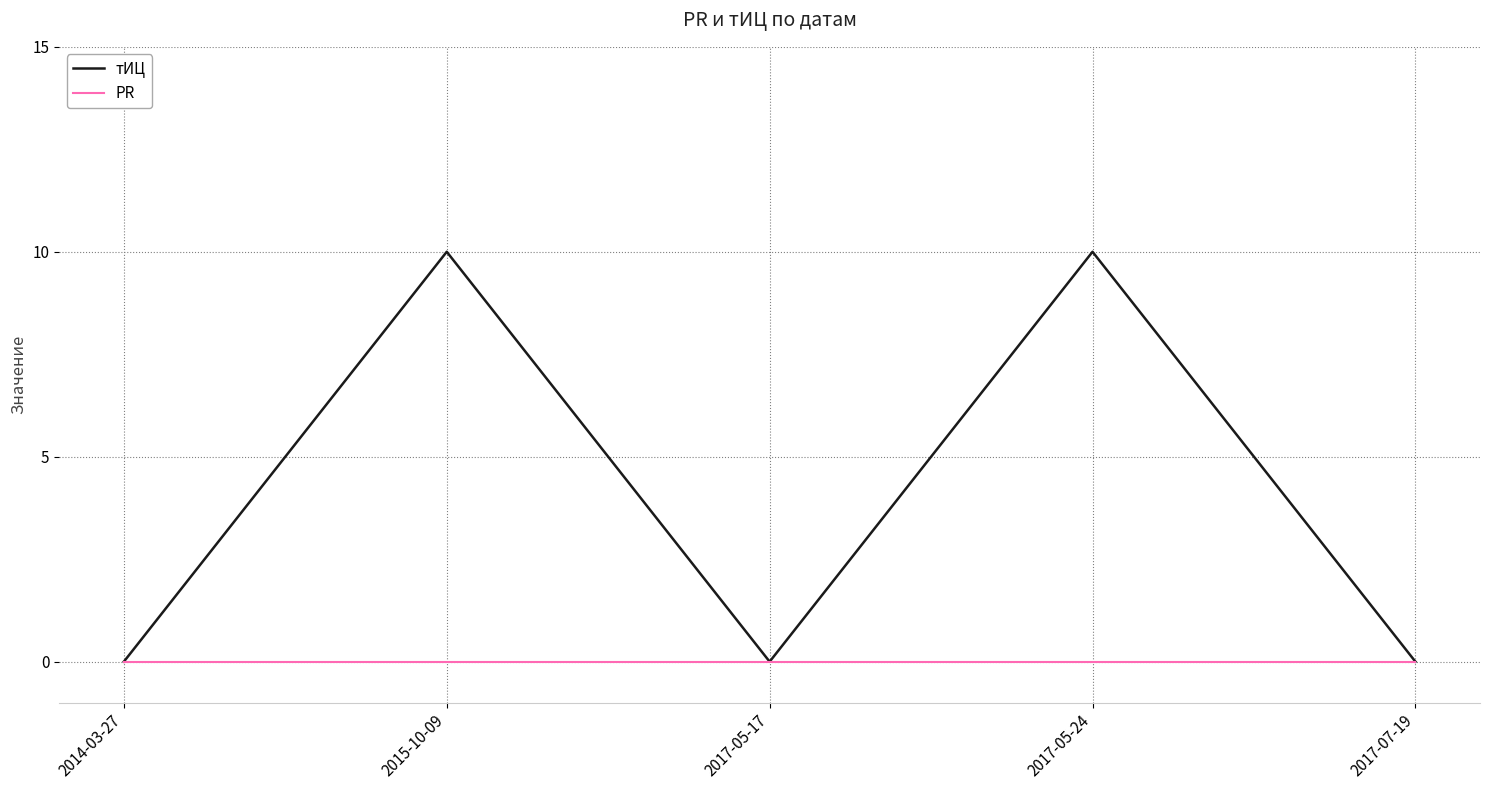

Reading left to right, what are all the values shown in this chart?

тИЦ: 2014-03-27=0	2015-10-09=10	2017-05-17=0	2017-05-24=10	2017-07-19=0
PR: 2014-03-27=0	2015-10-09=0	2017-05-17=0	2017-05-24=0	2017-07-19=0